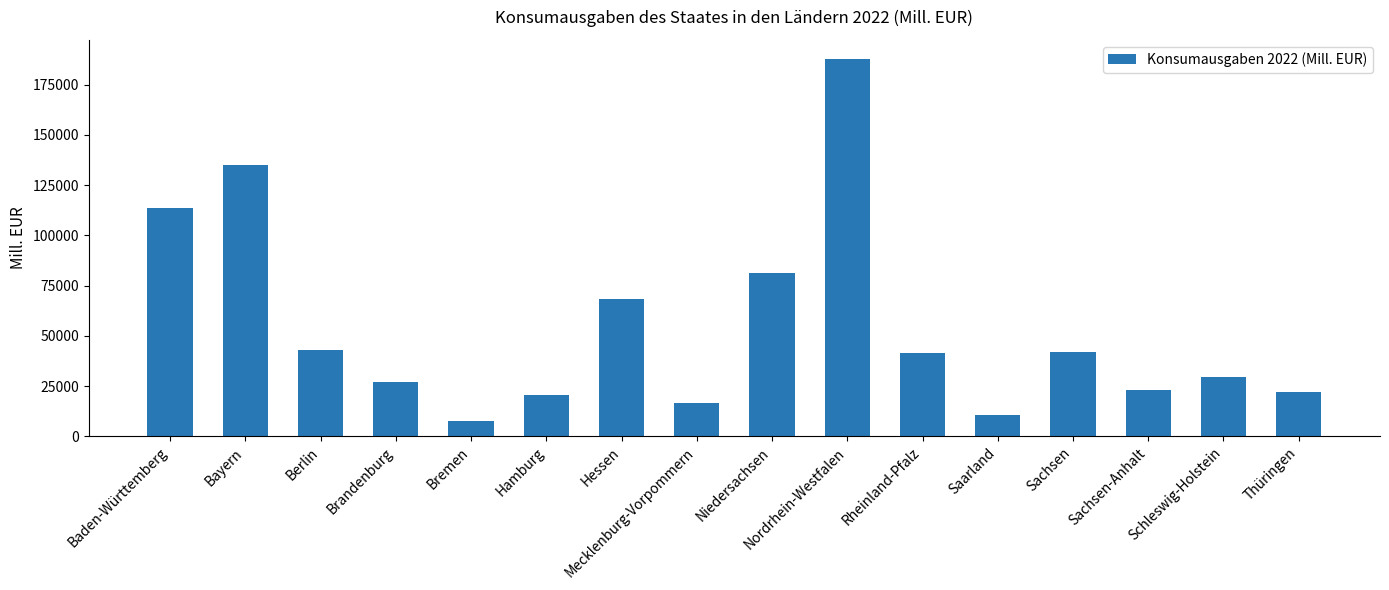

What is the difference between the values at Bayern and Mecklenburg-Vorpommern?

118602.9